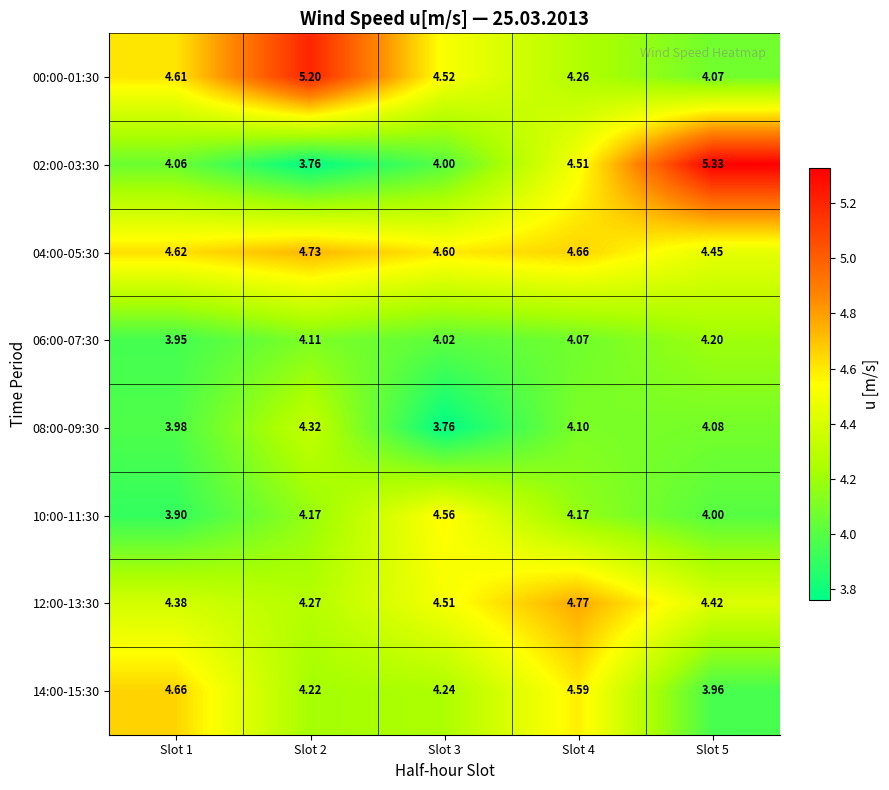

Which series has the largest range (max minus min)?

02:00-03:30